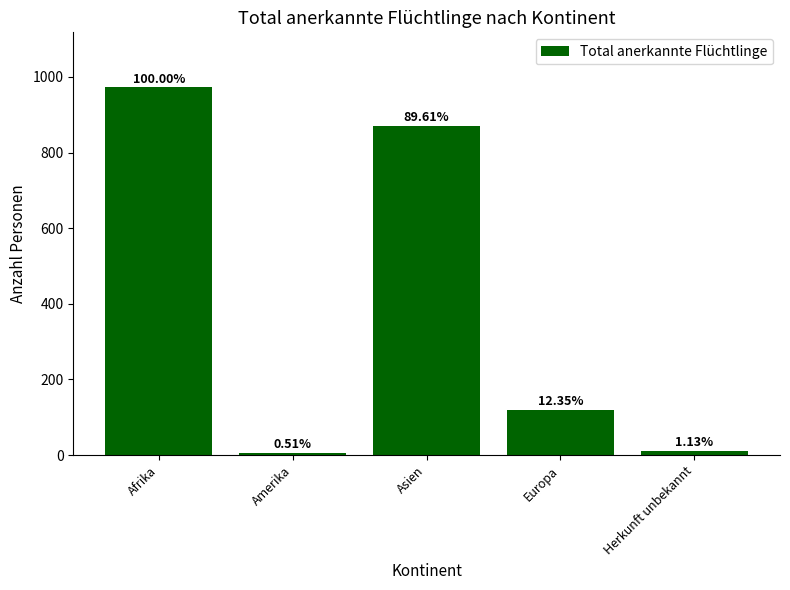

What is the difference between the values at Amerika and Afrika?

967